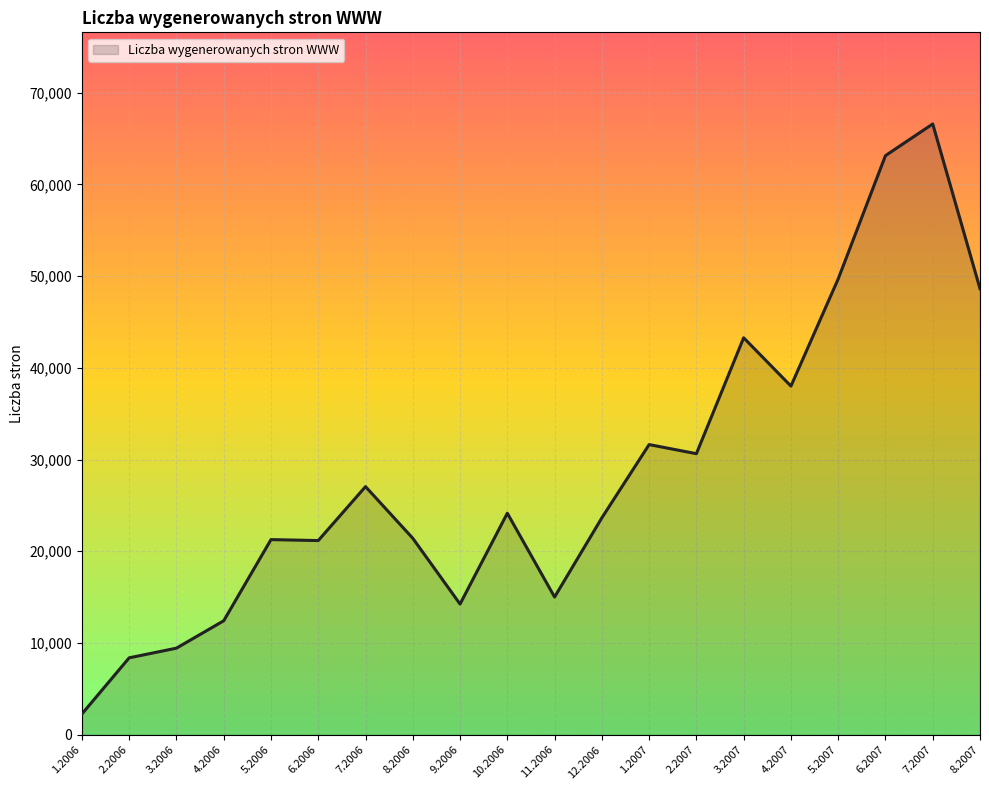

What is the average value?

28603